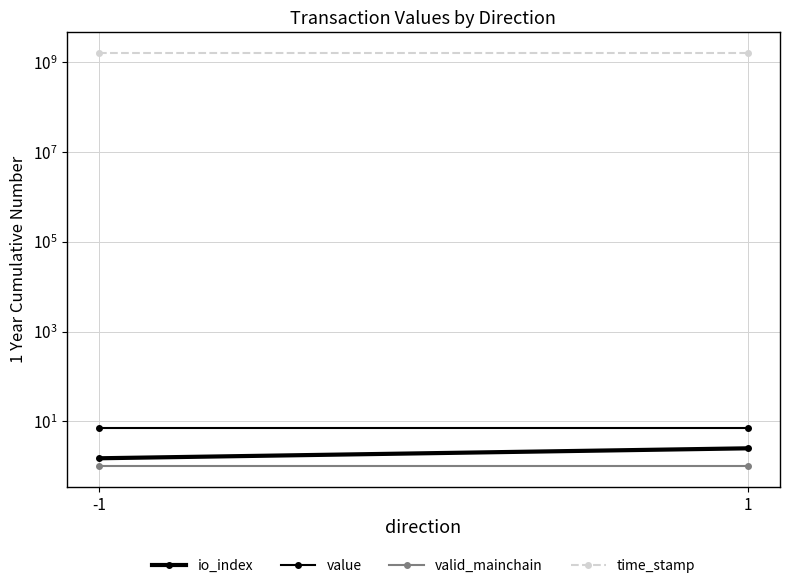

Reading right to left, what are all the values shown in this chart?

io_index: 1=2.5	-1=1.5
value: 1=7.1	-1=7.1
valid_mainchain: 1=1.0	-1=1.0
time_stamp: 1=1635294138.0	-1=1635294138.0